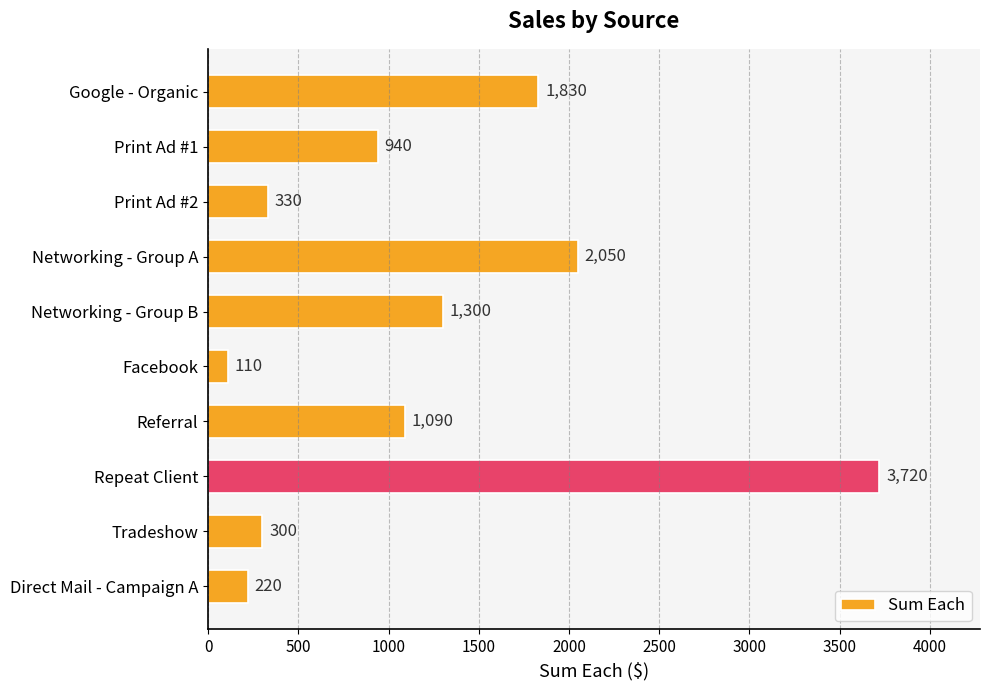

What is the difference between the maximum and minimum values?

3610